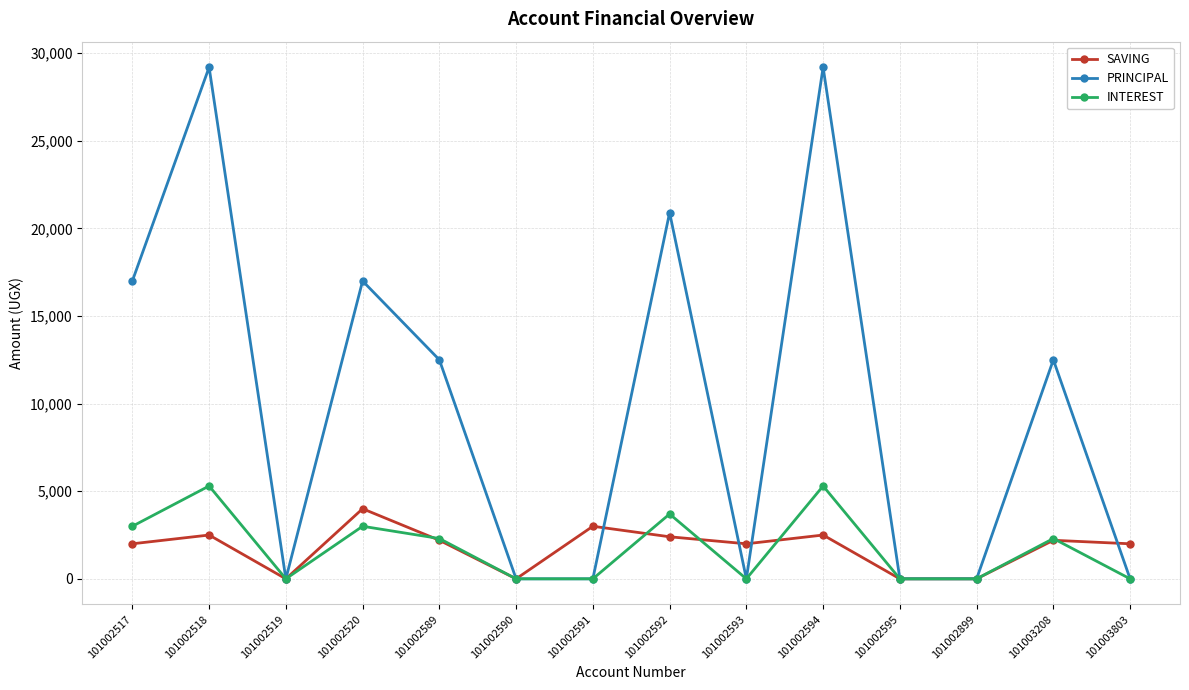

The INTEREST series shows 2300 at 101002589. True or false?

True